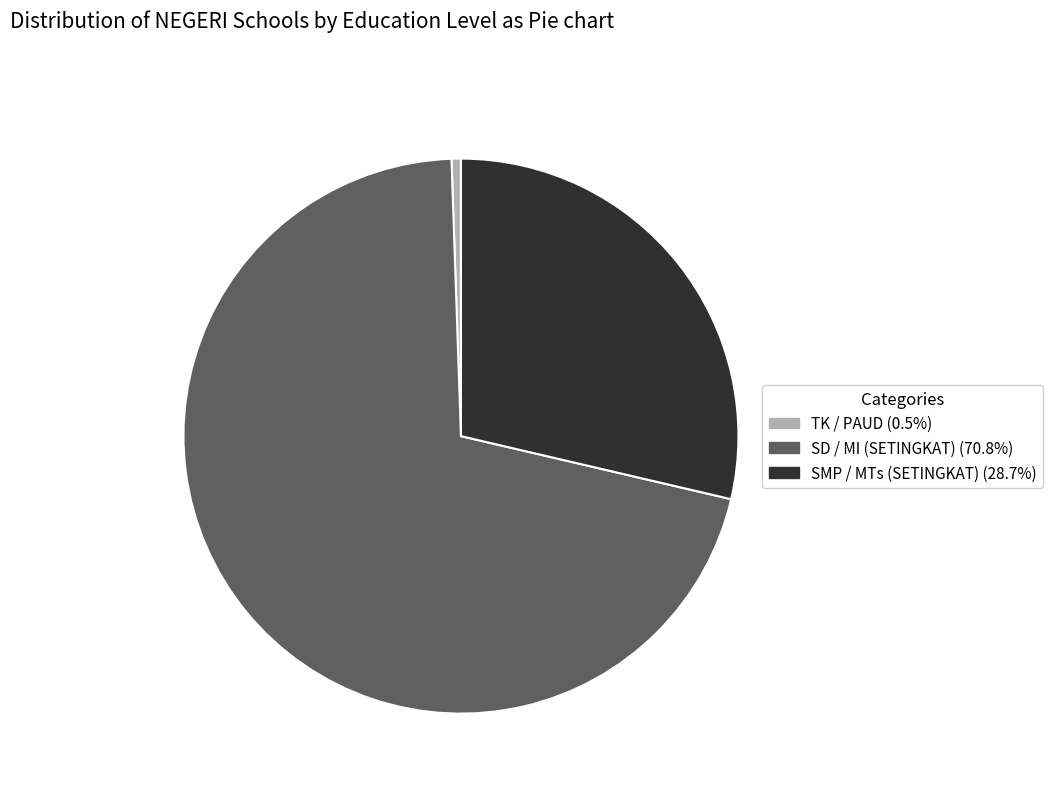

Which has a higher value, SMP / MTs (SETINGKAT) or SD / MI (SETINGKAT)?

SD / MI (SETINGKAT)